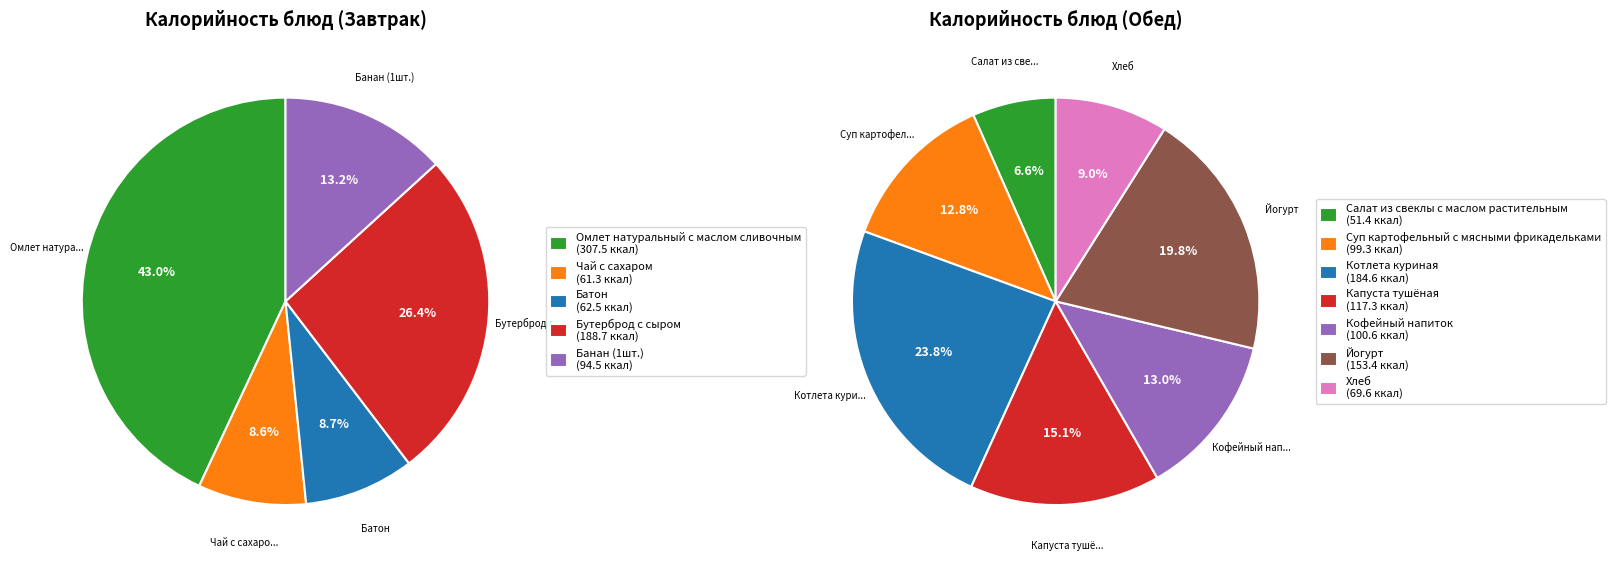

What is the change in value from Чай с сахаром to Бутерброд с сыром?

+127.4